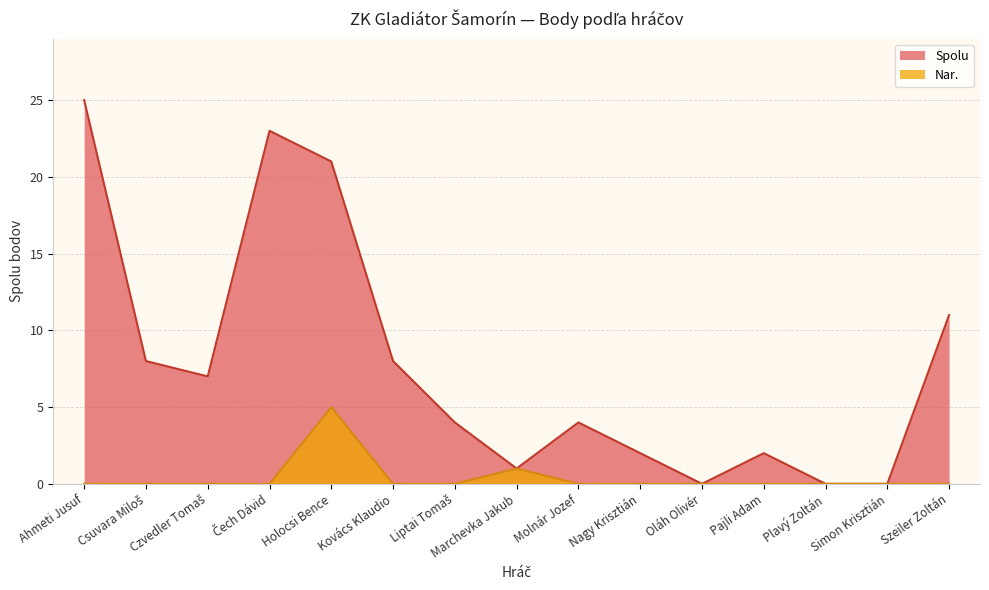

True or false: Nar. has more than 1 points higher than both neighbors.

True